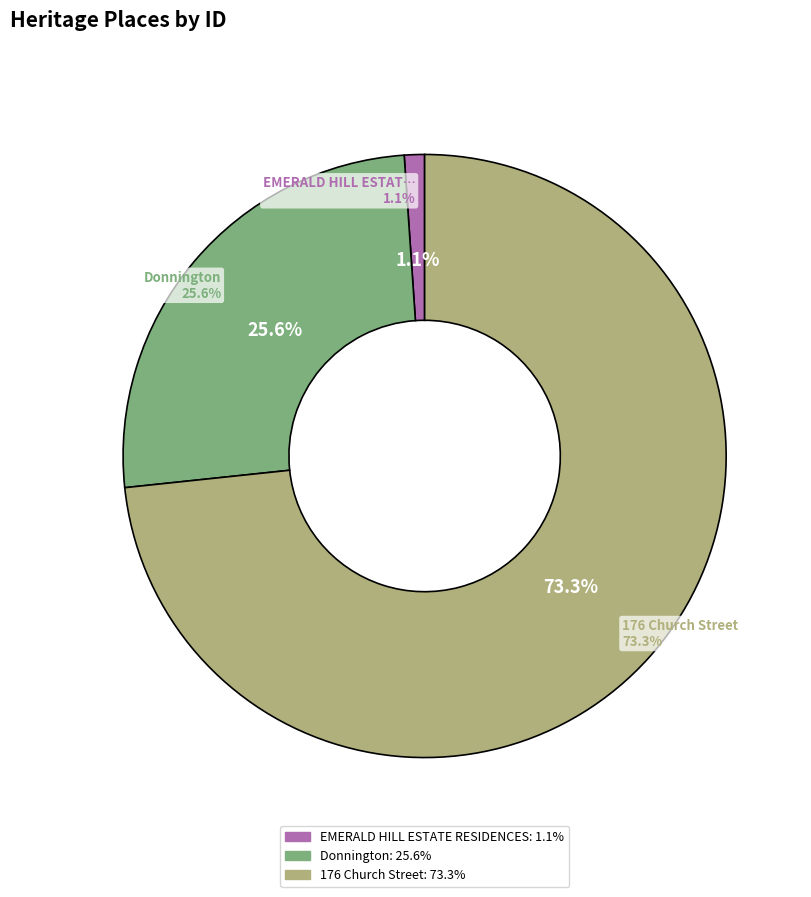

What is the ratio of the value at Donnington to the value at EMERALD HILL ESTATE RESIDENCES?

23.7